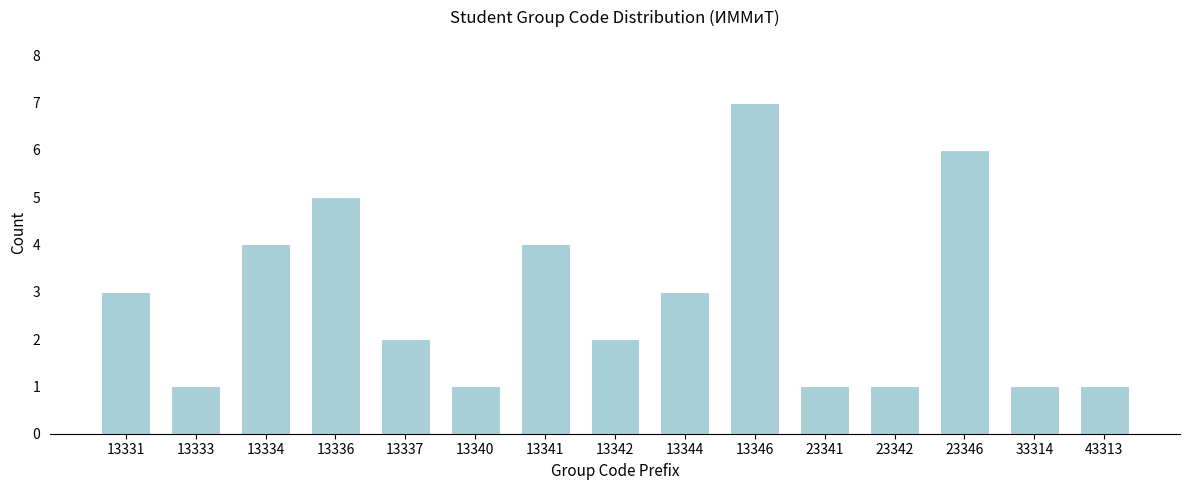

Reading left to right, extract all data points from this chart.

3	1	4	5	2	1	4	2	3	7	1	1	6	1	1